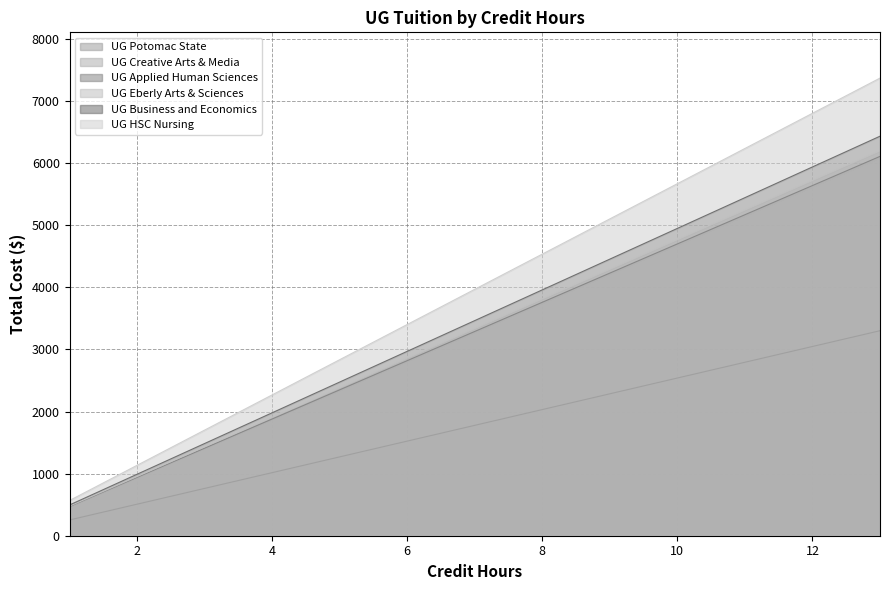

True or false: UG Eberly Arts & Sciences and UG Potomac State cross at least once.

False